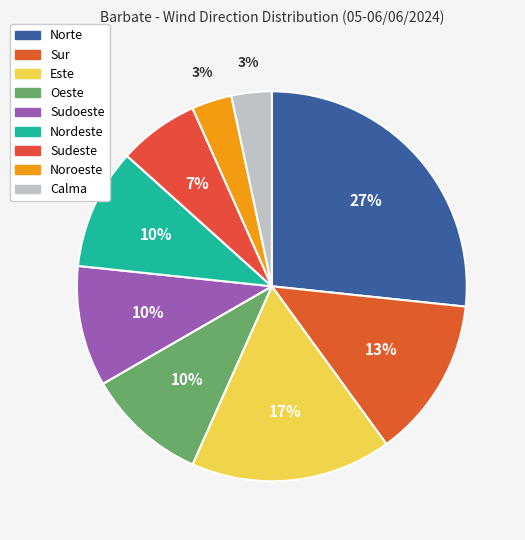

The Sudeste slice represents 7% of the pie. True or false?

True